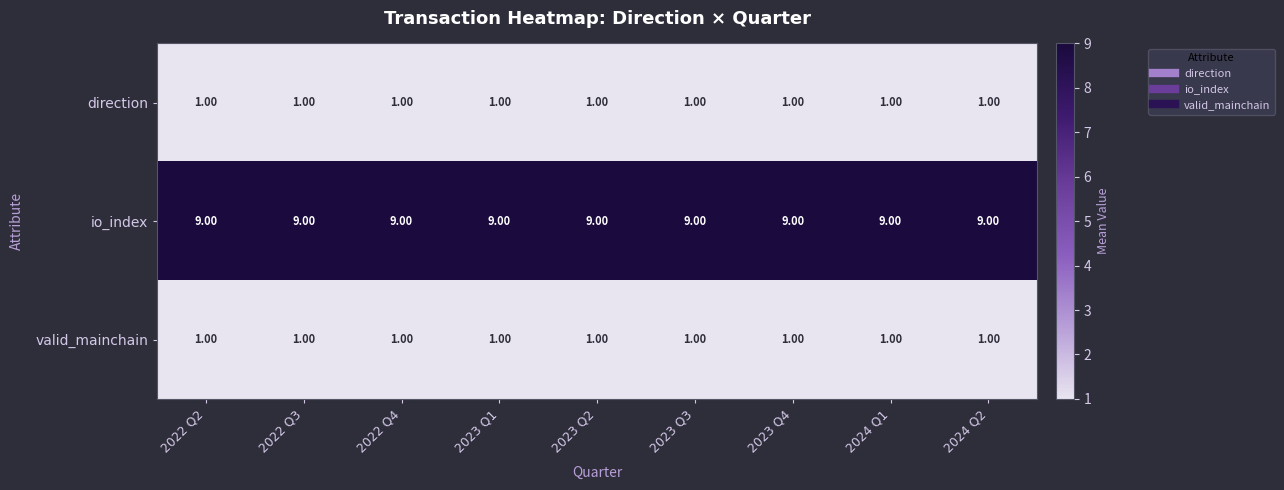

What is the spread (max minus min) of values at 2022 Q4?

8